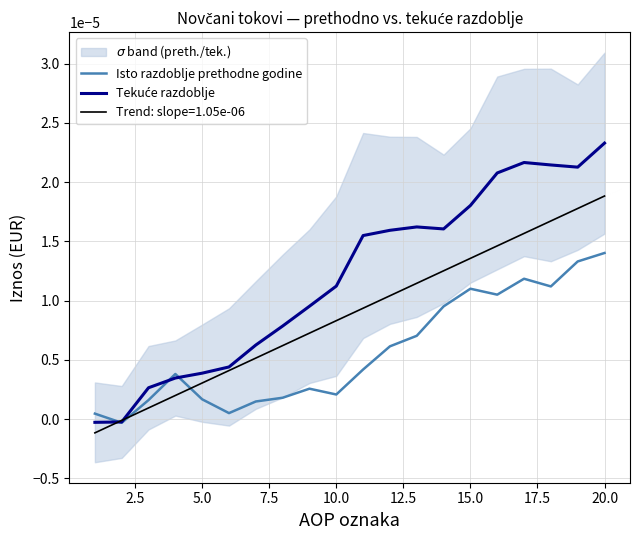

Which category has the highest value in the Trend: slope=1.05e-06 series?

20.0